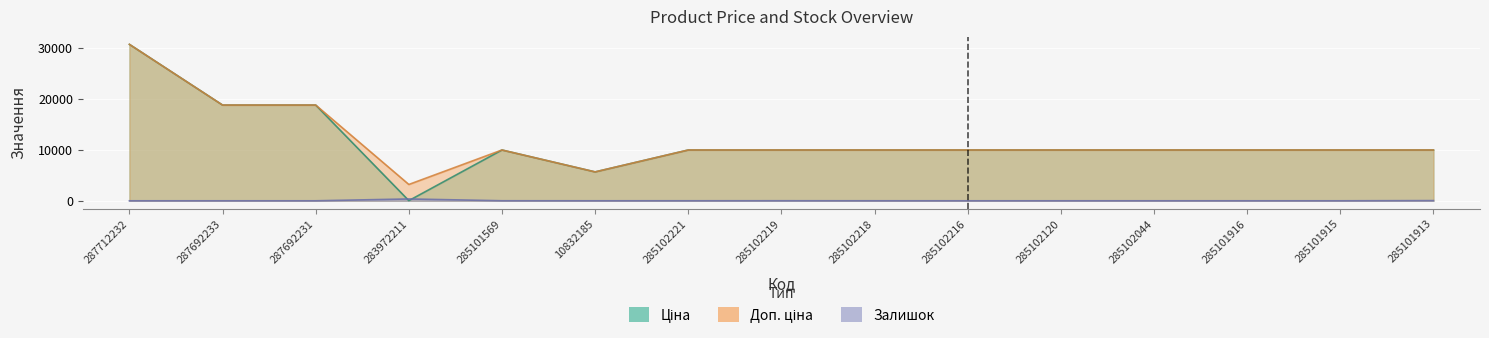

Reading left to right, list all the values displayed in this chart.

Ціна: 287712232=30717.1	287692233=18796.8	287692231=18796.8	283972211=32.0	285101569=9975.0	10832185=5673.8	285102221=9975.0	285102219=9975.0	285102218=9975.0	285102216=9975.0	285102120=9975.0	285102044=9975.0	285101916=9975.0	285101915=9975.0	285101913=9975.0
Доп. ціна: 287712232=30717.1	287692233=18796.8	287692231=18796.8	283972211=3205.0	285101569=9975.0	10832185=5673.8	285102221=9975.0	285102219=9975.0	285102218=9975.0	285102216=9975.0	285102120=9975.0	285102044=9975.0	285101916=9975.0	285101915=9975.0	285101913=9975.0
Залишок: 287712232=0.0	287692233=0.0	287692231=0.0	283972211=360.0	285101569=7.0	10832185=2.0	285102221=5.0	285102219=9.0	285102218=3.0	285102216=0.0	285102120=0.0	285102044=1.0	285101916=0.0	285101915=0.0	285101913=39.0